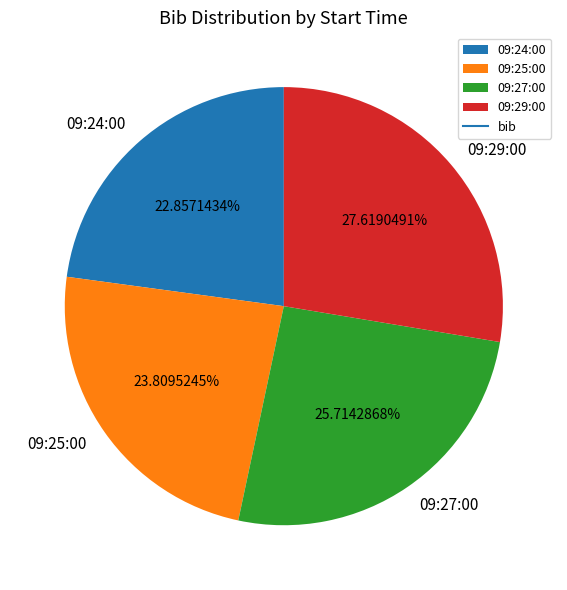

What percentage is the 09:25:00 slice, to the nearest percent?

24%